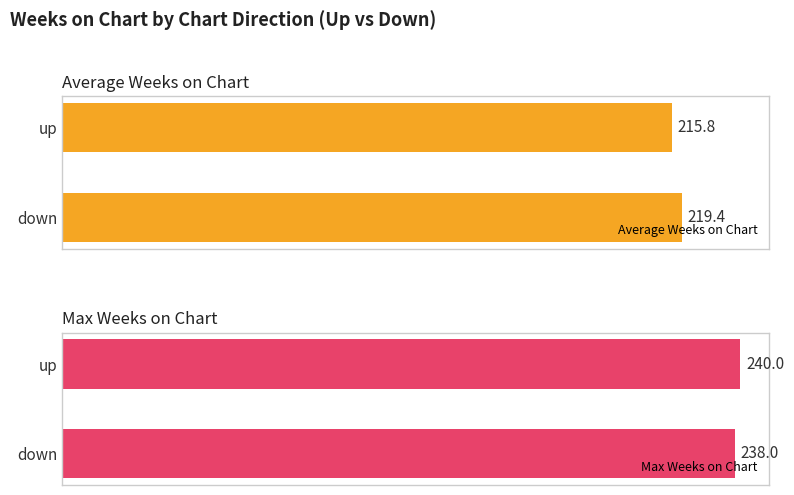

How many series are shown in this chart?

2